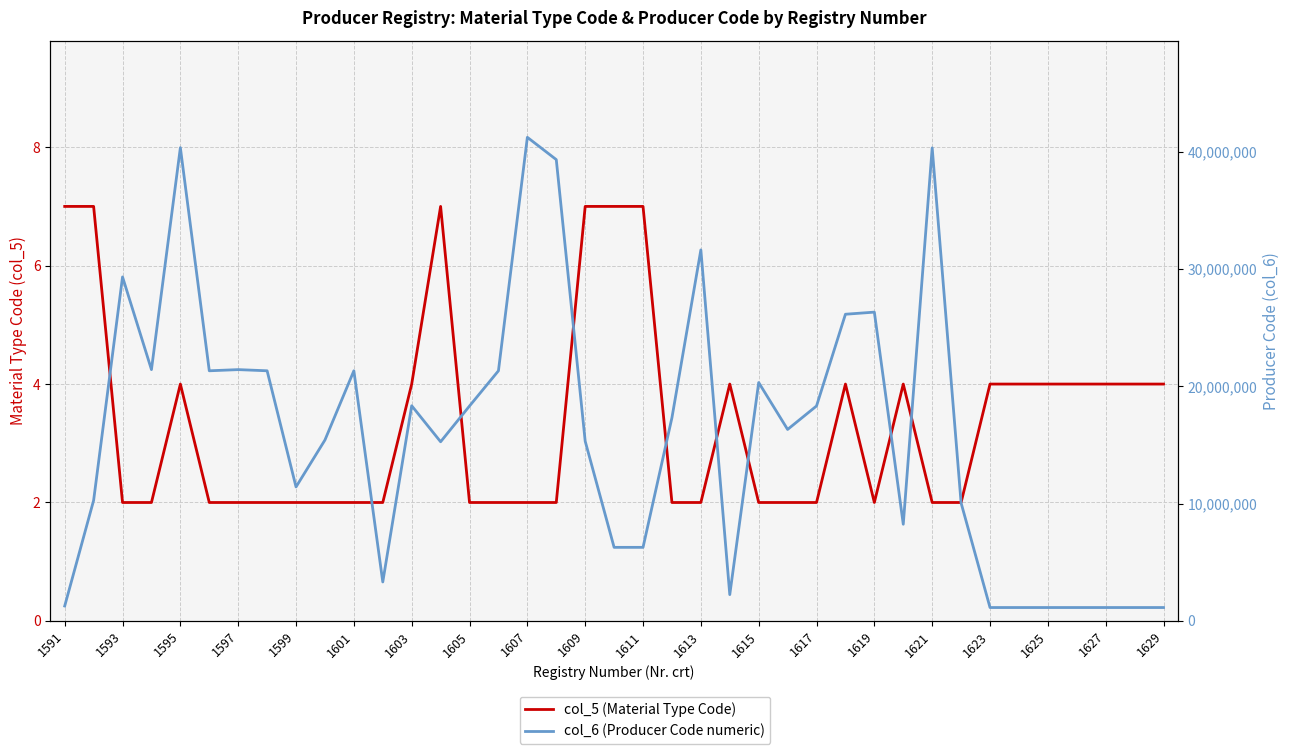

What is the value of the col_6 (Producer Code numeric) point at the 3rd from the left?

29321591